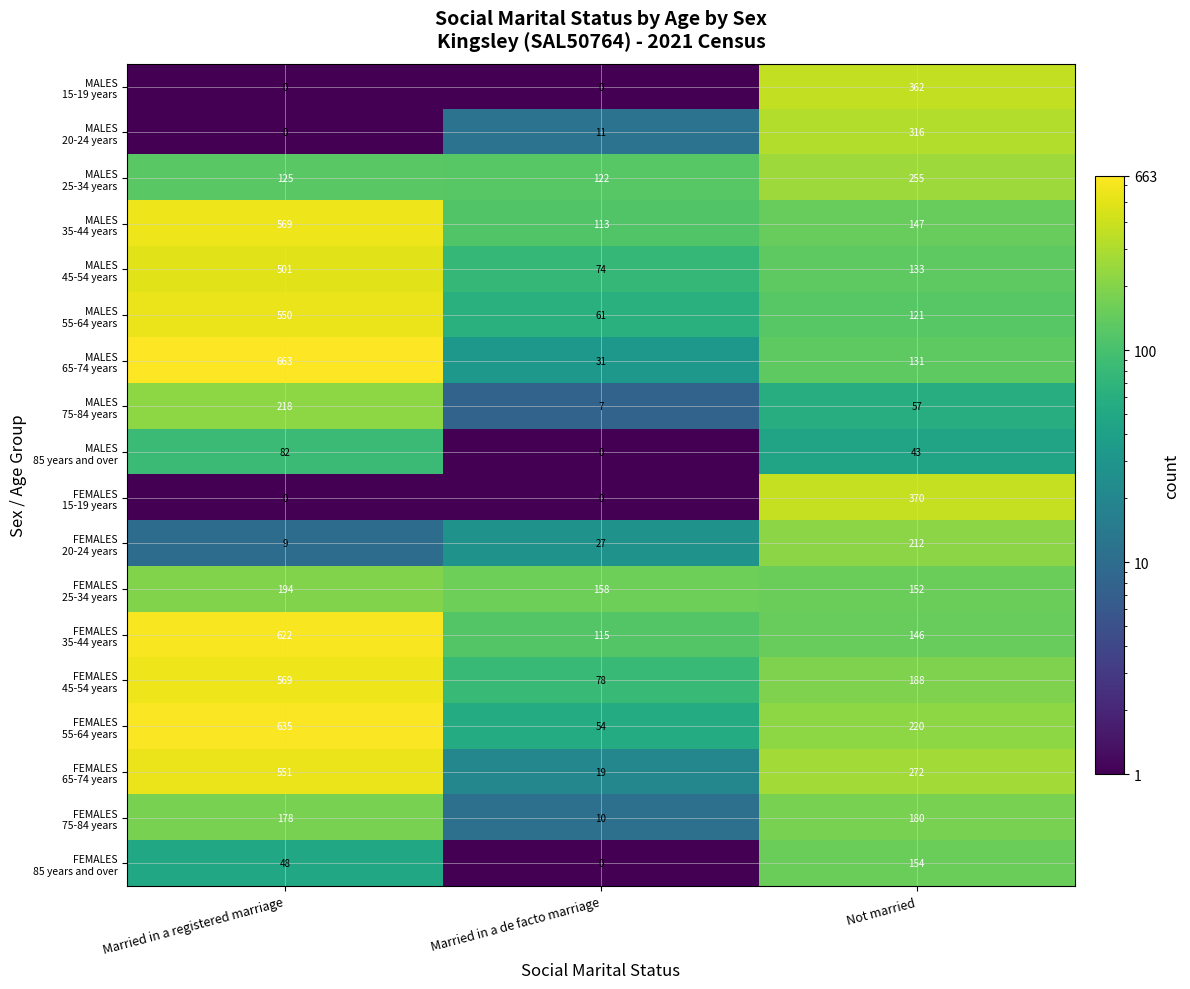

At which category is the sum across all series the highest?

Married in a registered marriage